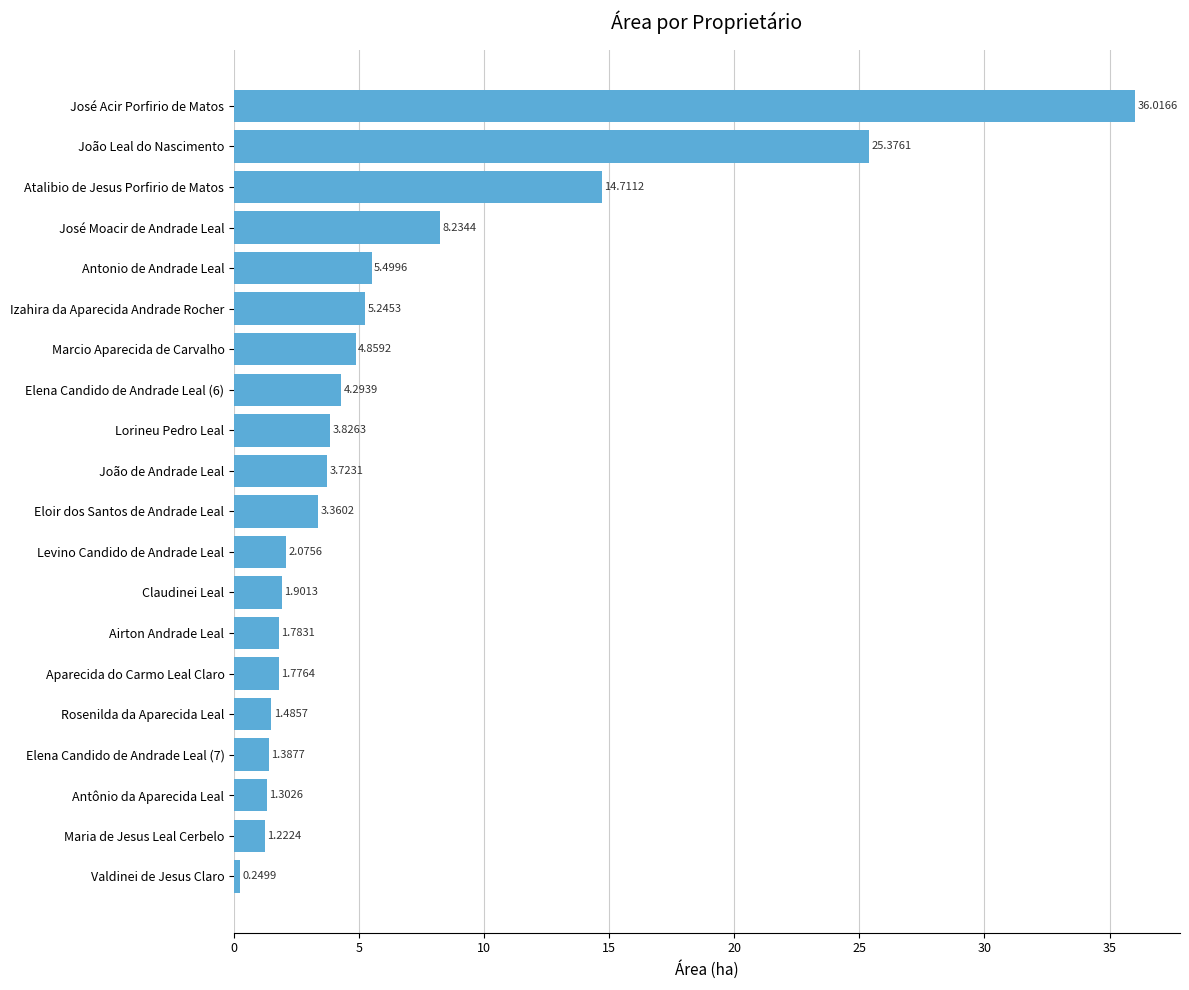

How many bars are there in total?

20